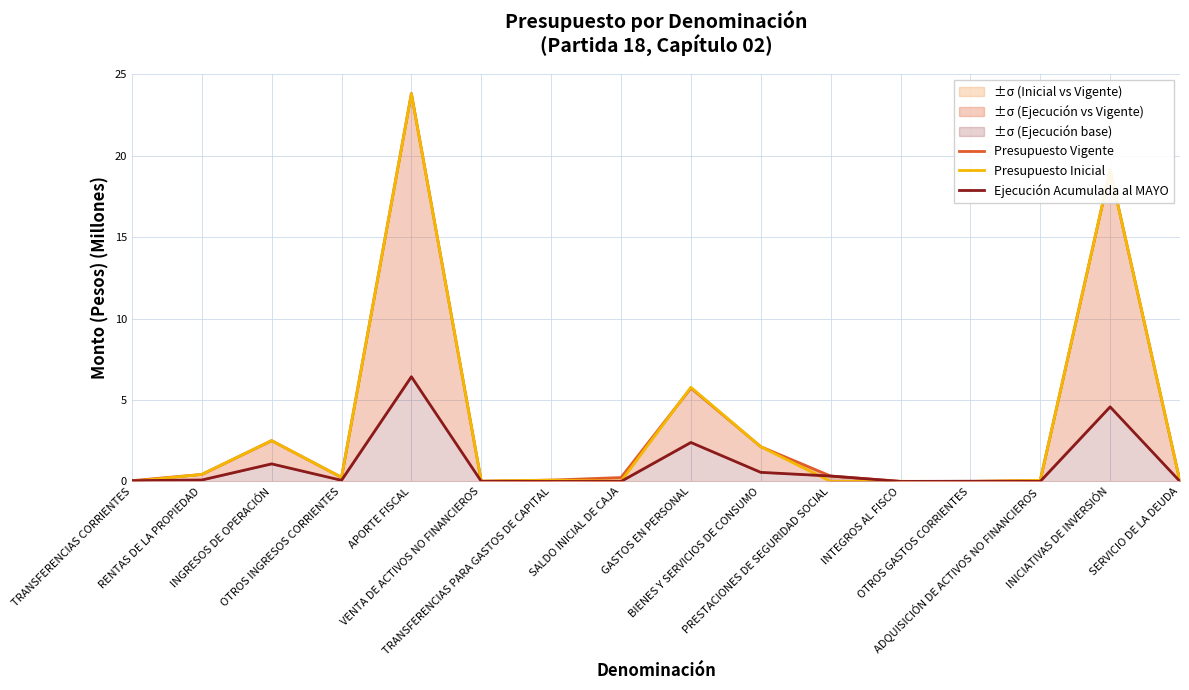

What position from the right is INTEGROS AL FISCO?

5